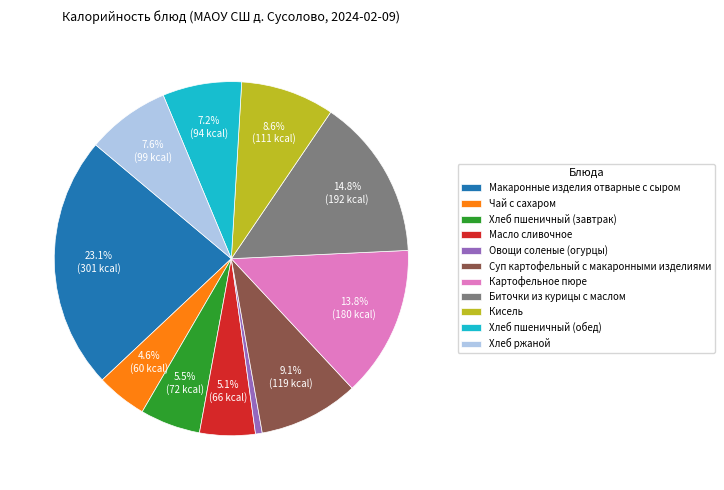

To the nearest percent, what is the combined percentage of Хлеб пшеничный (завтрак) and Чай с сахаром?

10%